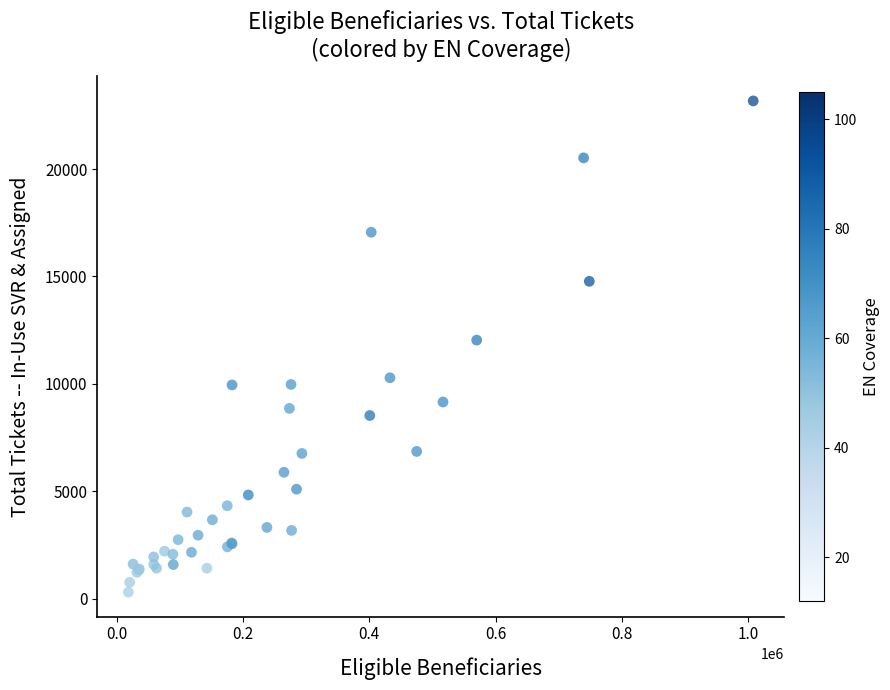

What Y value in the scatter plot is closest to 11734?

12033